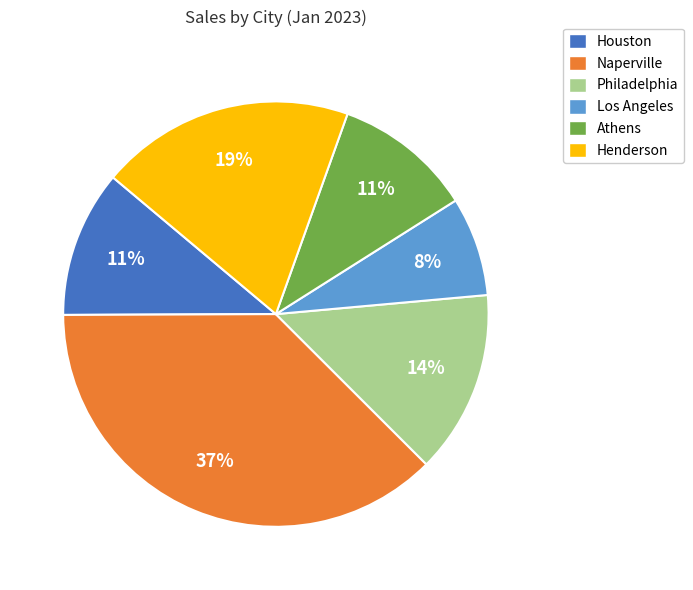

Does Athens represent more than half of the total?

No